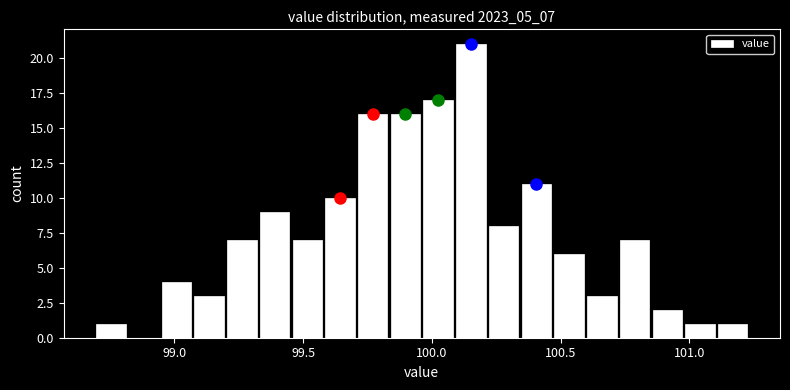

Read against the x-axis, roughly where is the centre of the tallest bar?

100.15